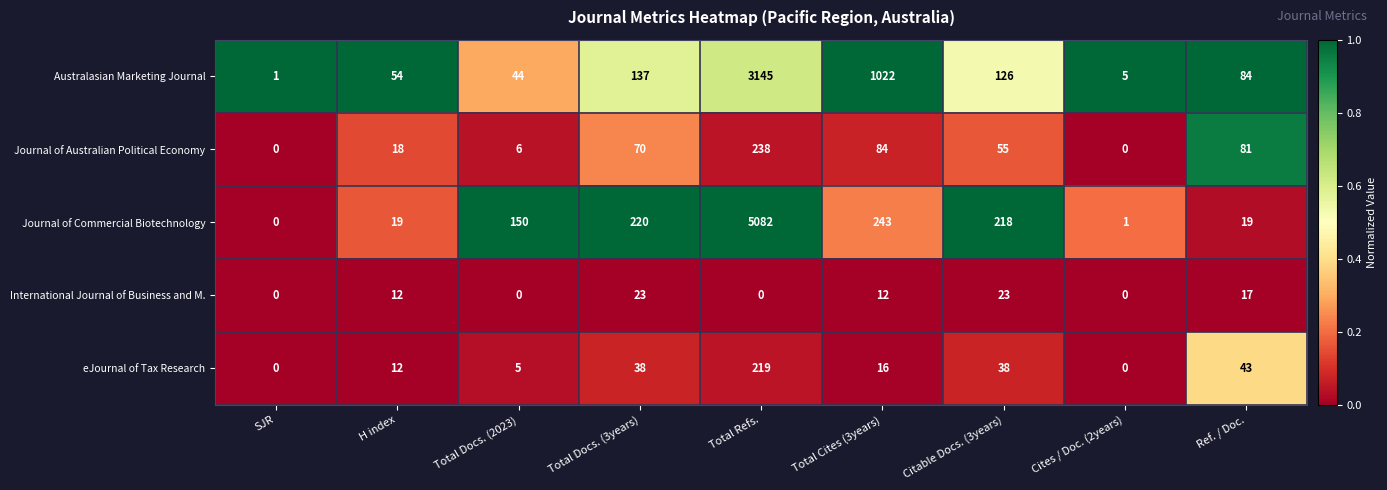

Is it true that Australasian Marketing Journal equals 5 at Cites / Doc. (2years)?

True